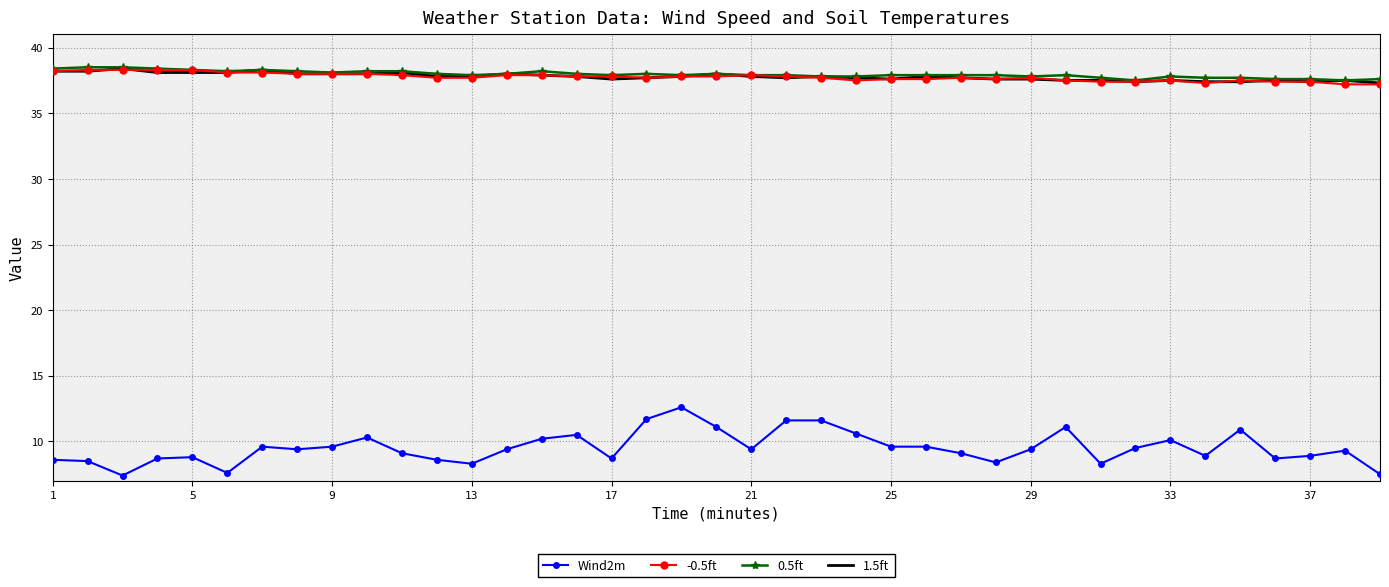

True or false: Wind2m and 0.5ft intersect in this chart.

False